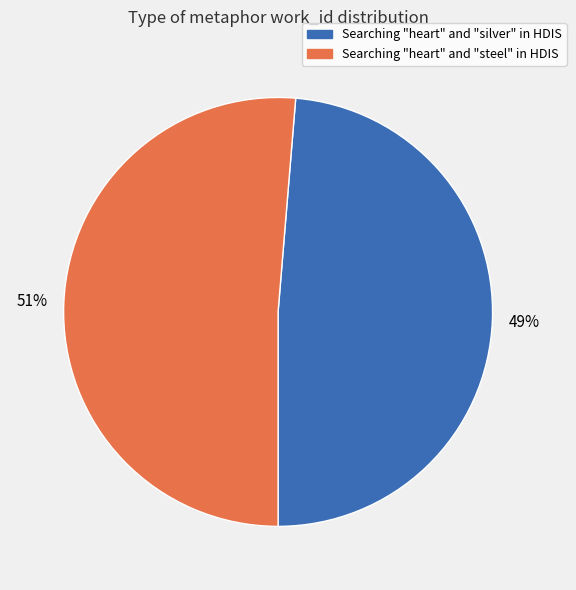

Combined, do Searching "heart" and "steel" in HDIS and Searching "heart" and "silver" in HDIS account for over 50%?

Yes